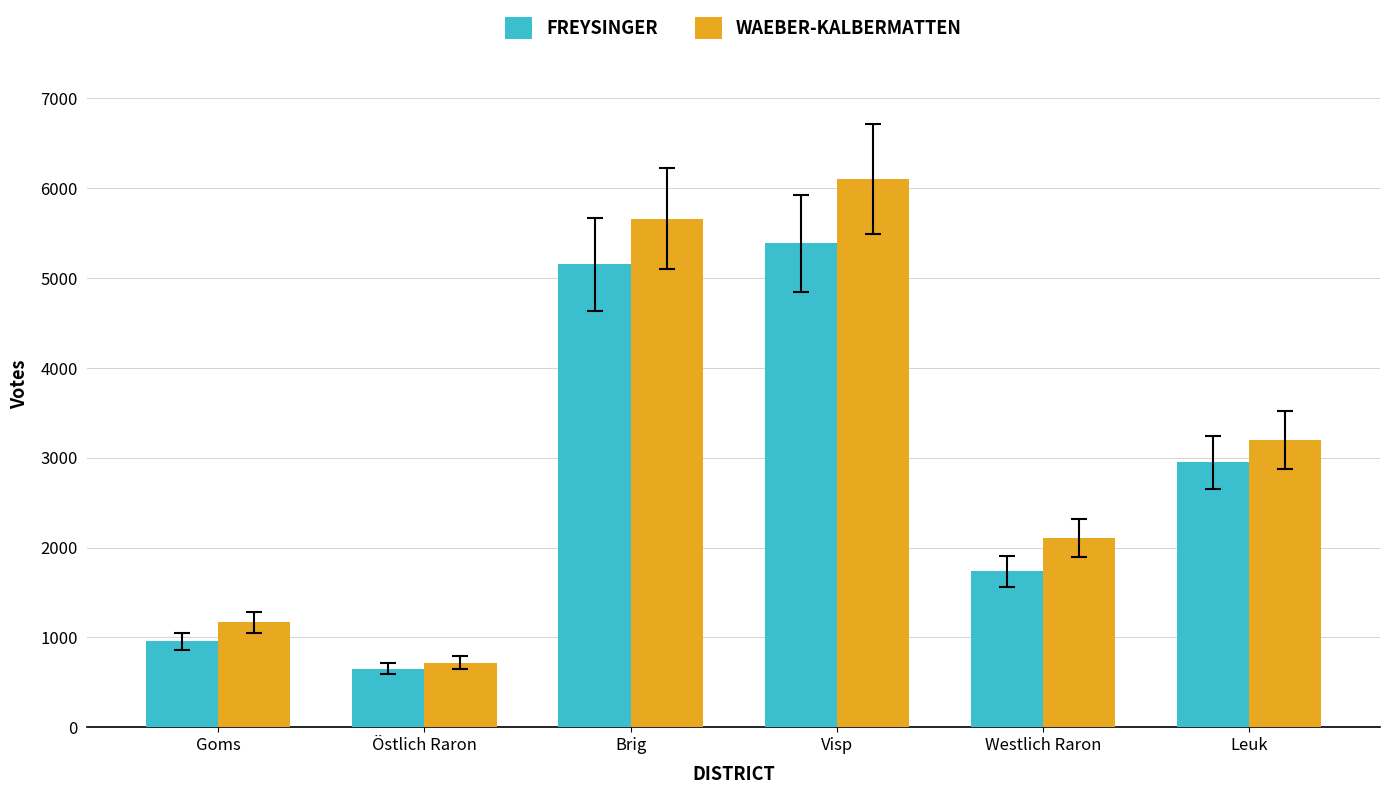

Rank the series by their average value, from lowest to highest.

FREYSINGER, WAEBER-KALBERMATTEN